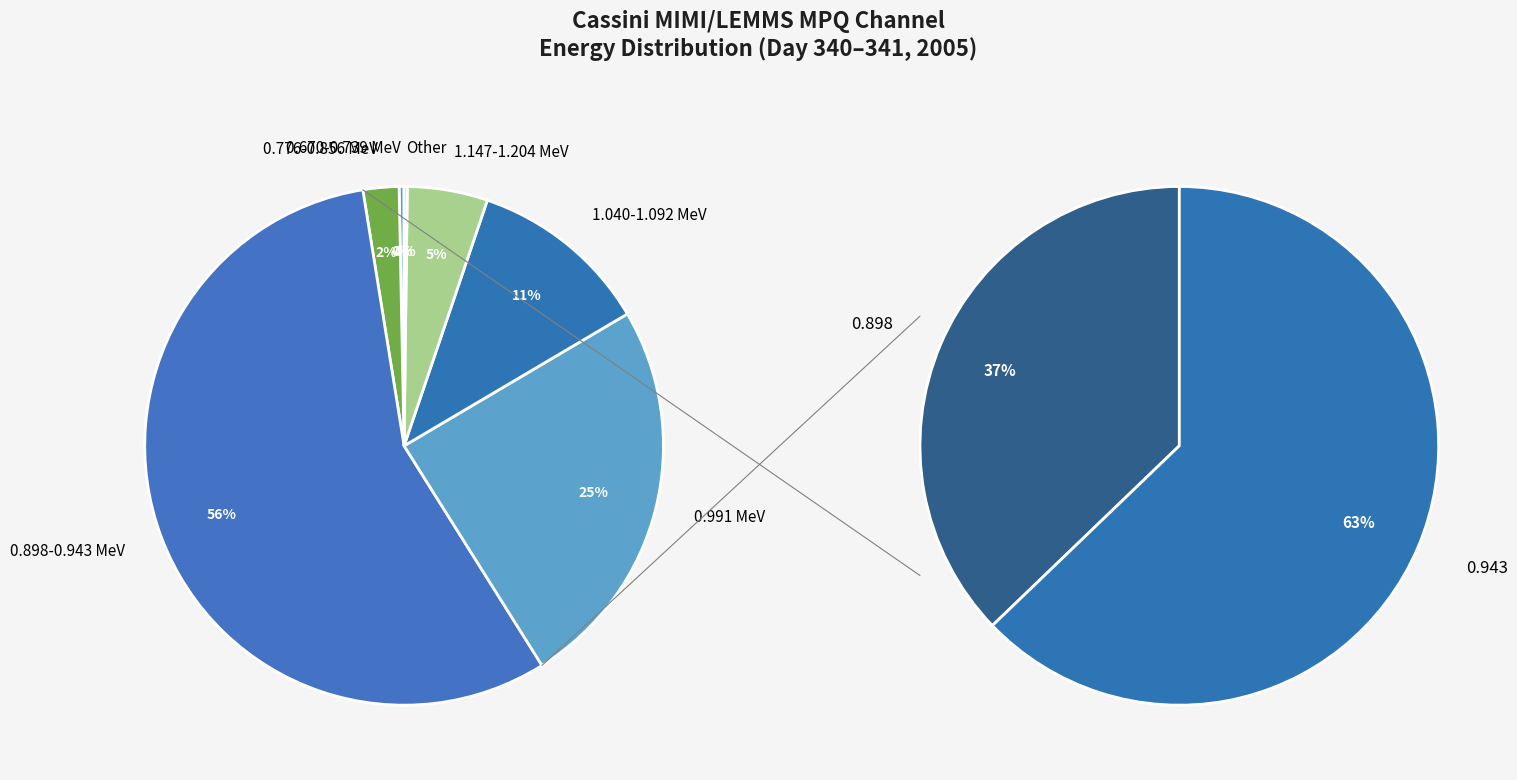

Is the sum of MPQ_1.204 and MPQ_0.608 greater than half?

No